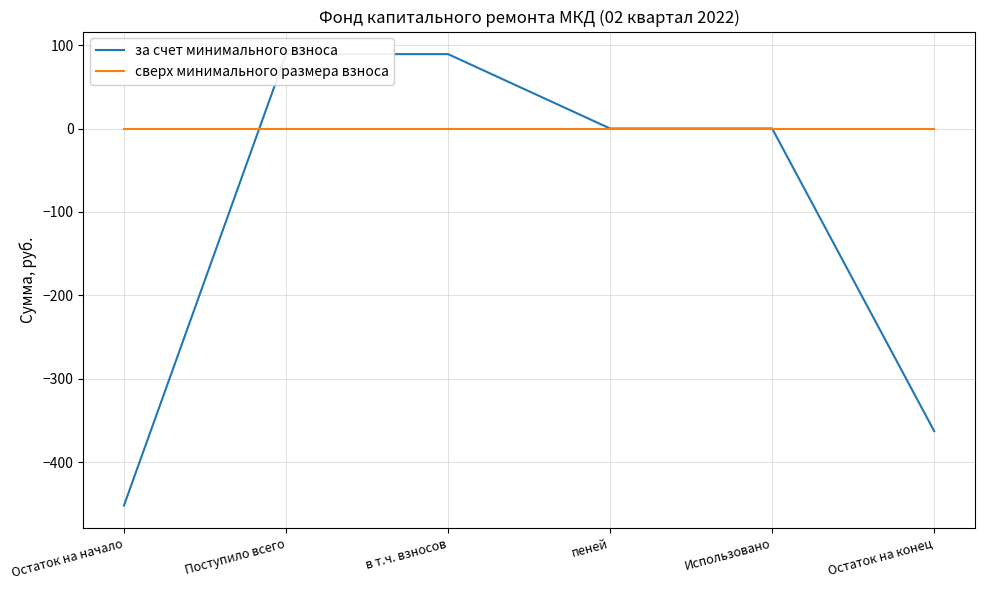

Which series changed the most between пеней and Использовано?

за счет минимального взноса